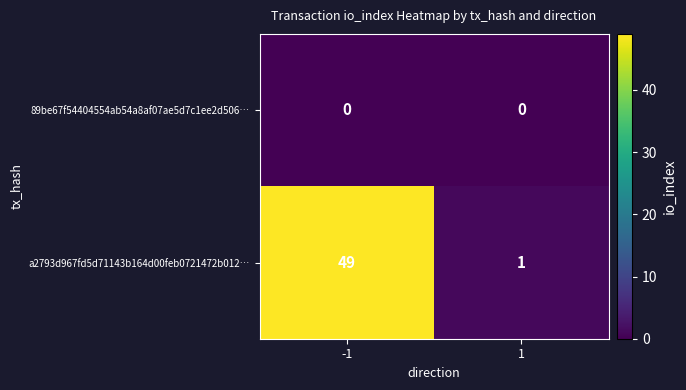

What is the sum of all a2793d967fd5d71143b164d00feb0721472b012… values?

50